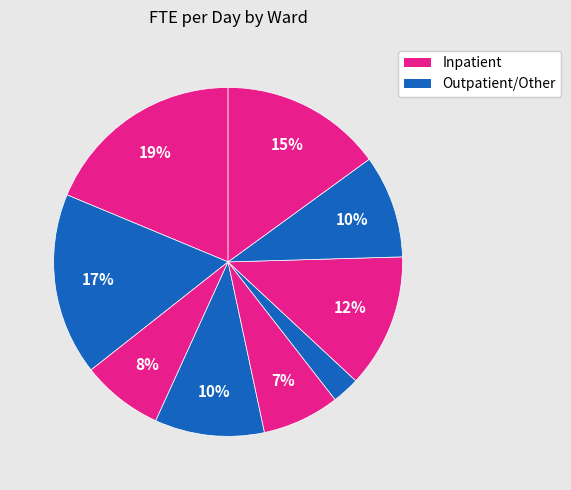

How many slices are in this pie chart?

9